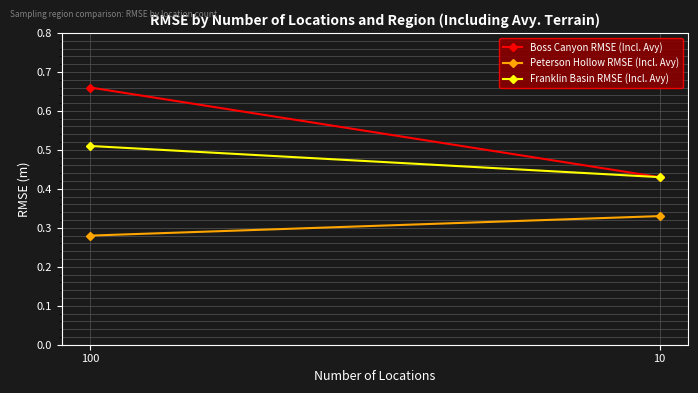

At which label is Boss Canyon RMSE (Incl. Avy) closest to 0?

10